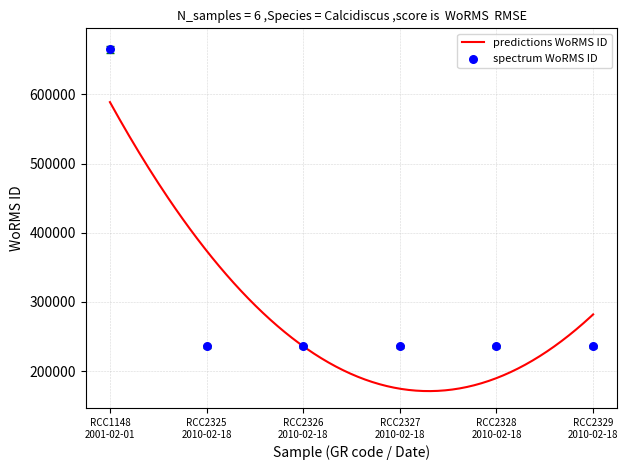

What is the highest value of the predictions WoRMS ID series?

588828.5